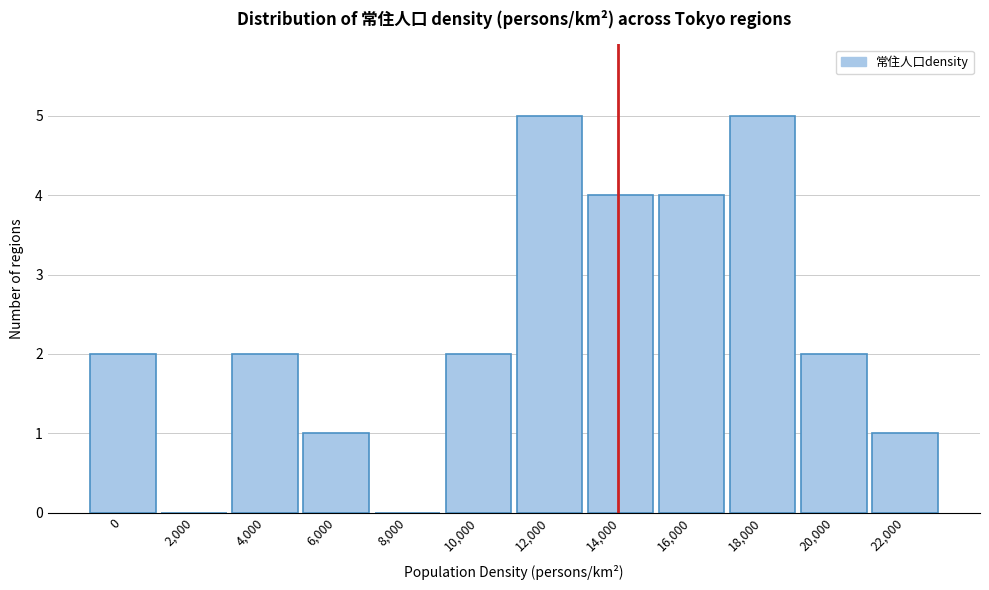

Reading left to right, transcribe all the data shown in this chart.

0=2	2,000=0	4,000=2	6,000=1	8,000=0	10,000=2	12,000=5	14,000=4	16,000=4	18,000=5	20,000=2	22,000=1